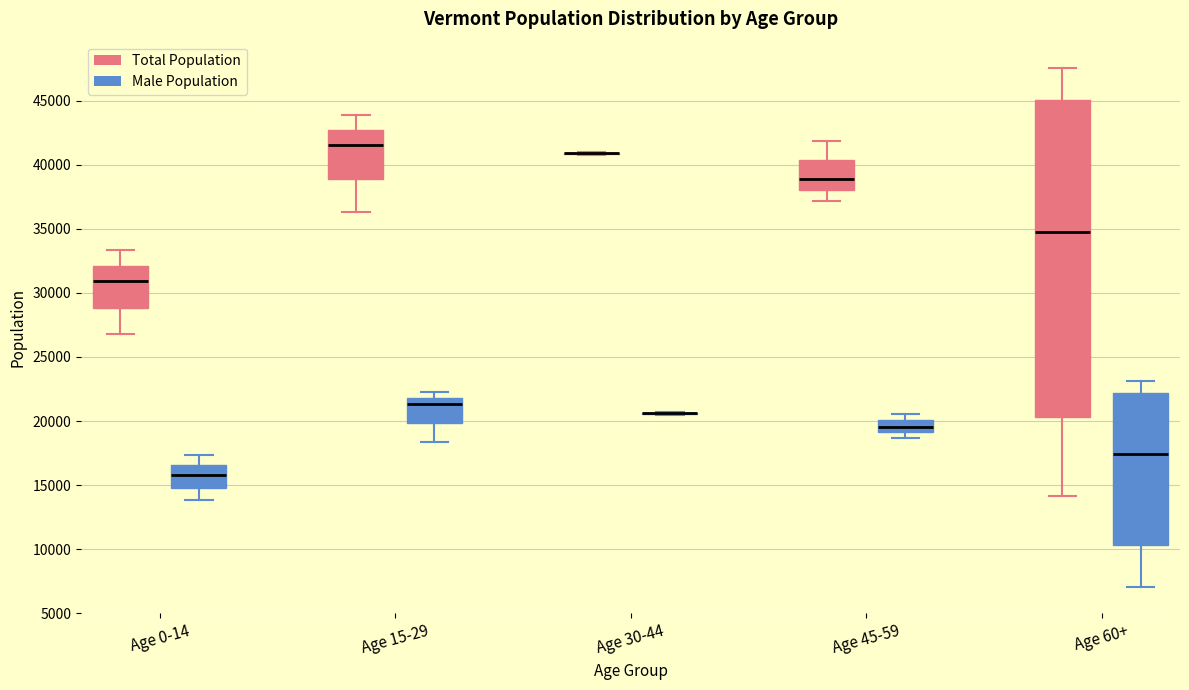

Reading left to right, read every box against the y-axis: the position of its median line, the range the box covers, and the ends of its whiskers. The values are not printed on the chart, so give them approximately, as read against the axis.

Age 0-14 (Total Population): median 31000, box 29000 to 32000, whiskers 27000 to 33500
Age 0-14 (Male Population): median 16000, box 15000 to 16500, whiskers 14000 to 17500
Age 15-29 (Total Population): median 41500, box 39000 to 42500, whiskers 36500 to 44000
Age 15-29 (Male Population): median 21500, box 20000 to 22000, whiskers 18500 to 22500
Age 30-44 (Total Population): box collapsed to a line at 41000, whiskers 41000 to 41000
Age 30-44 (Male Population): box collapsed to a line at 20500, whiskers 20500 to 20500
Age 45-59 (Total Population): median 39000, box 38000 to 40500, whiskers 37000 to 42000
Age 45-59 (Male Population): median 19500, box 19000 to 20000, whiskers 18500 to 20500
Age 60+ (Total Population): median 34500, box 20500 to 45000, whiskers 14000 to 47500
Age 60+ (Male Population): median 17500, box 10500 to 22000, whiskers 7000 to 23000